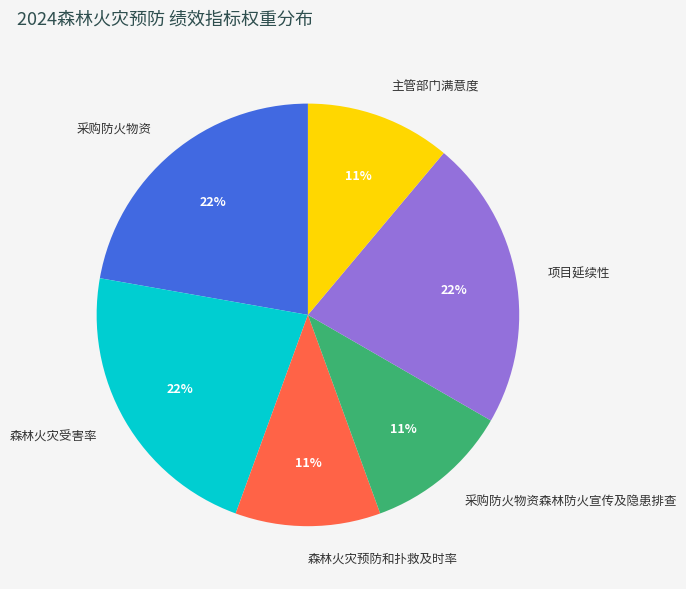

Is there any slice that represents more than half of the pie?

No